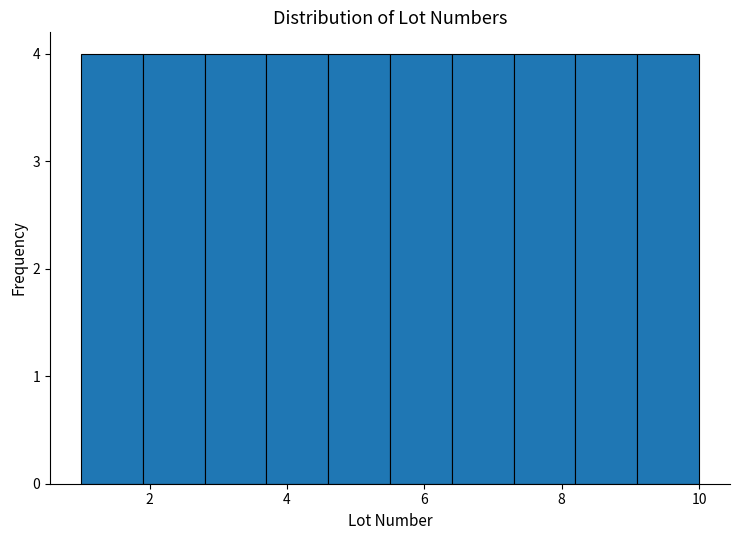

What is the height of the bar covering 4.6 to 5.5 on the x-axis? Neither the bar edges nor the heights are printed on the chart, so give them approximately, as read against the axes.

4